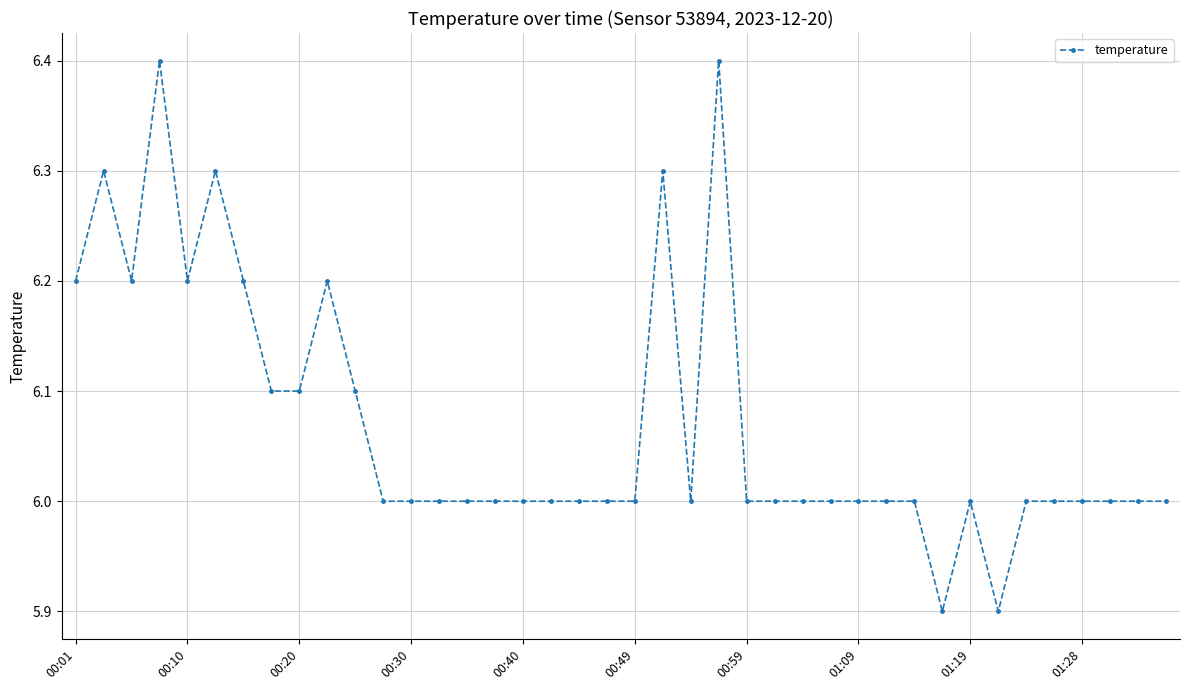

What is the average value?

6.1